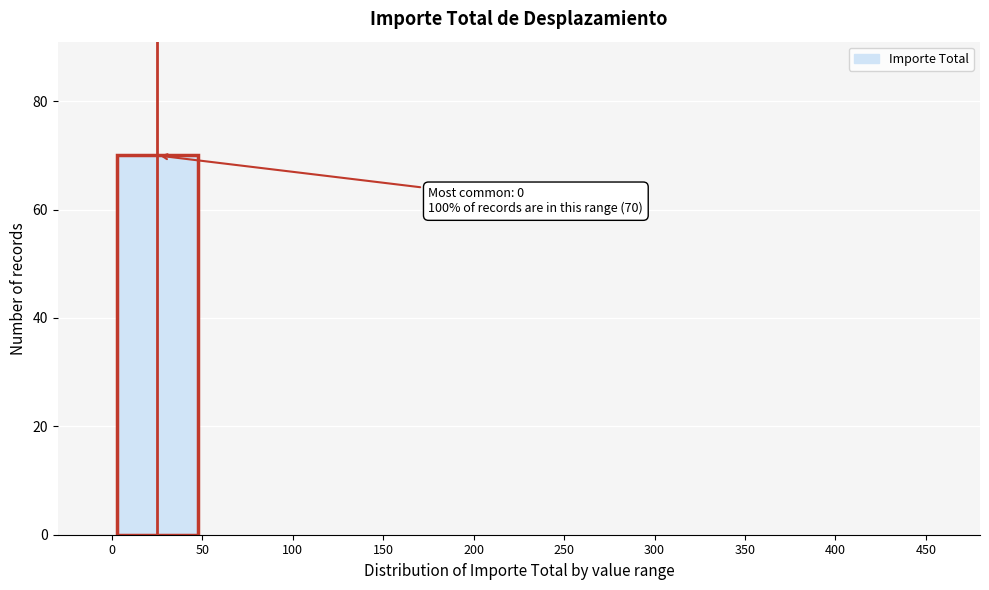

Over which range of the x-axis is the bar tallest?

0 to 50